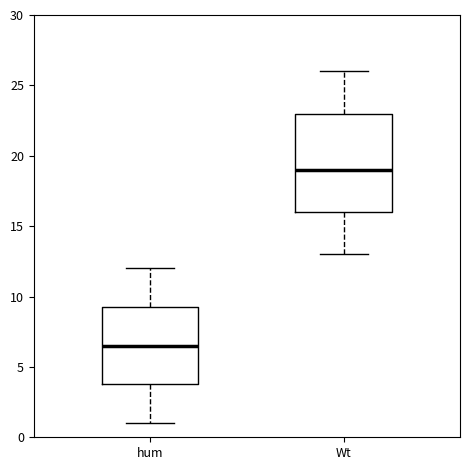

Reading left to right, read every box against the y-axis: the position of its median line, the range the box covers, and the ends of its whiskers. The values are not printed on the chart, so give them approximately, as read against the axis.

hum: median 6.5, box 4.0 to 9.5, whiskers 1.0 to 12.0
Wt: median 19.0, box 16.0 to 23.0, whiskers 13.0 to 26.0